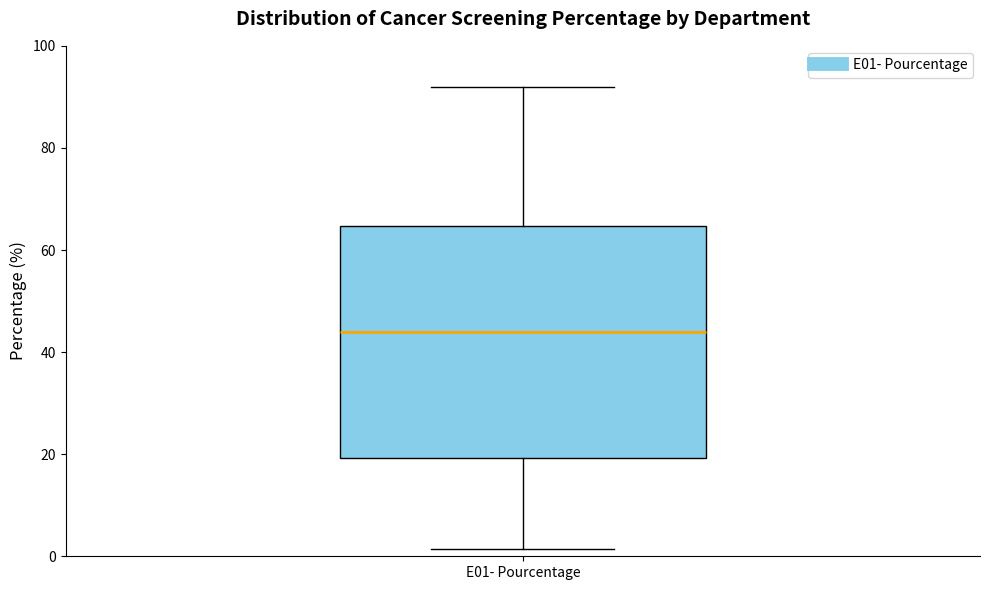

Where does the lower whisker of the box for E01- Pourcentage end on the y-axis? The values are not printed on the chart, so give them approximately, as read against the axis.

2